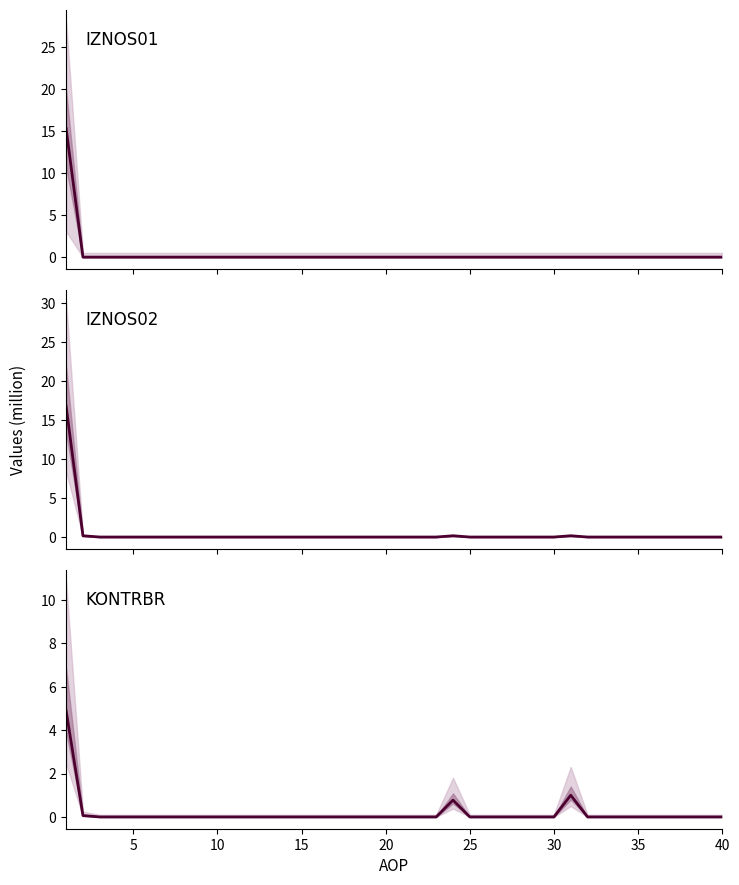

Count the number of categories in the chart.

40